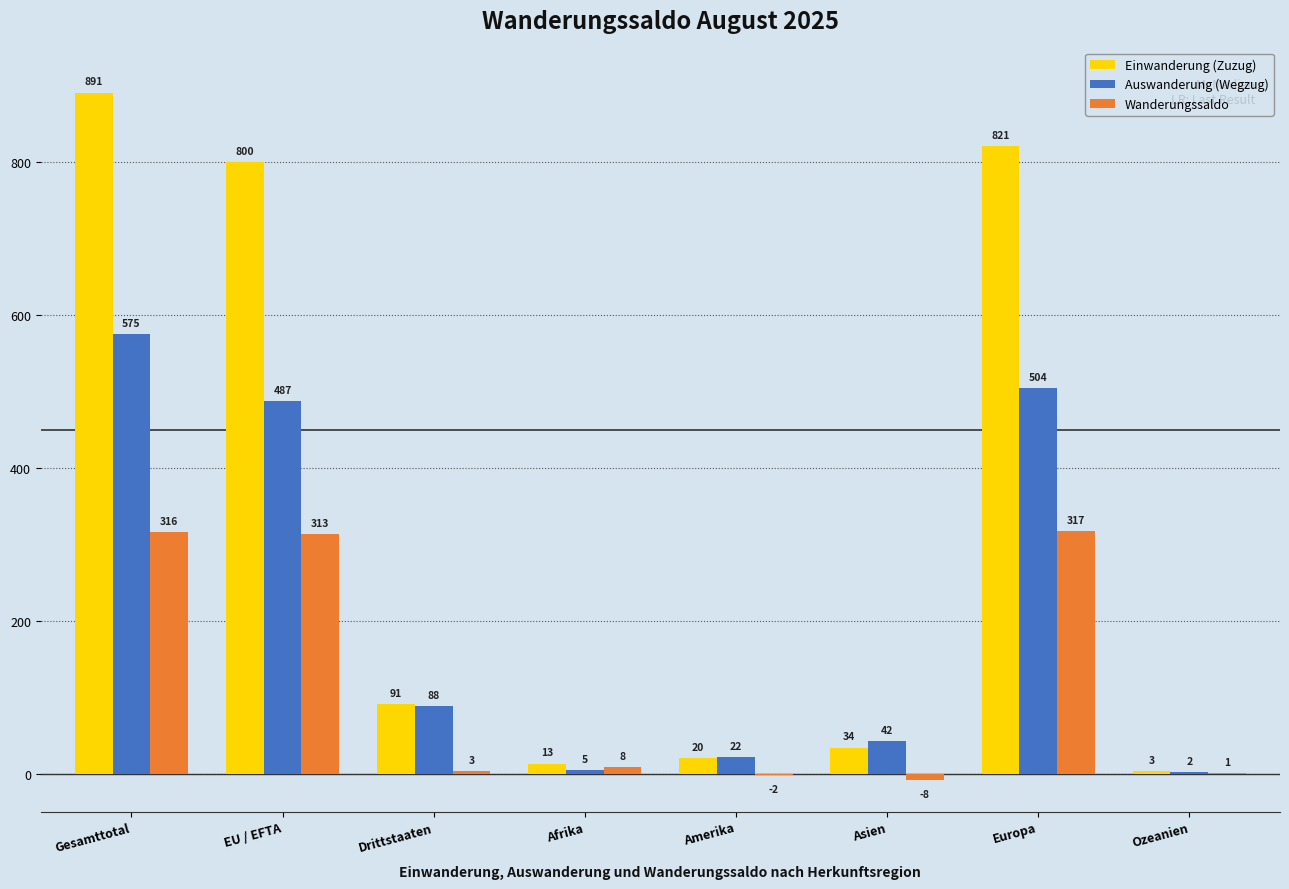

Reading left to right, transcribe all the data shown in this chart.

Einwanderung (Zuzug): 891	800	91	13	20	34	821	3
Auswanderung (Wegzug): 575	487	88	5	22	42	504	2
Wanderungssaldo: 316	313	3	8	-2	-8	317	1